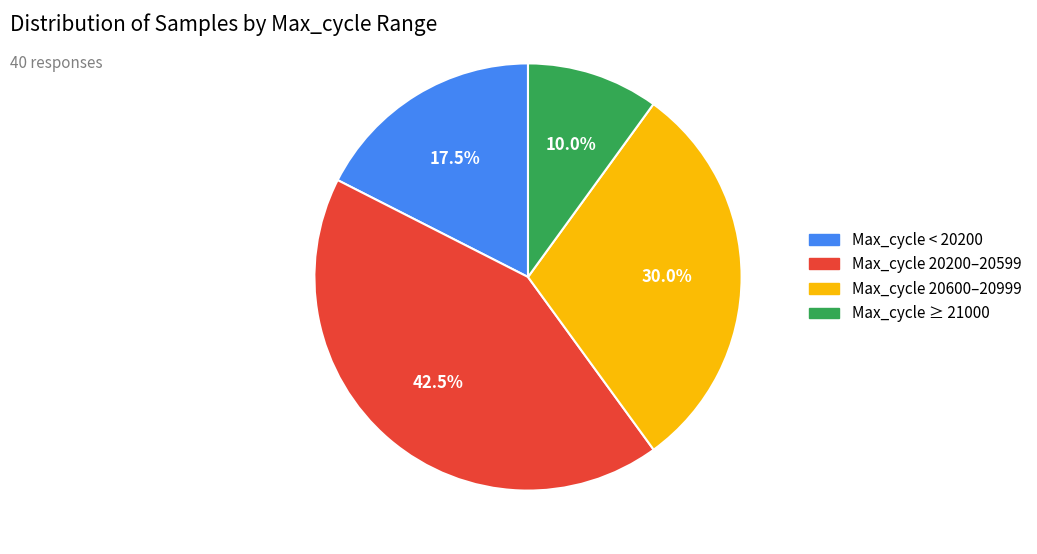

Does any single category account for the majority?

No